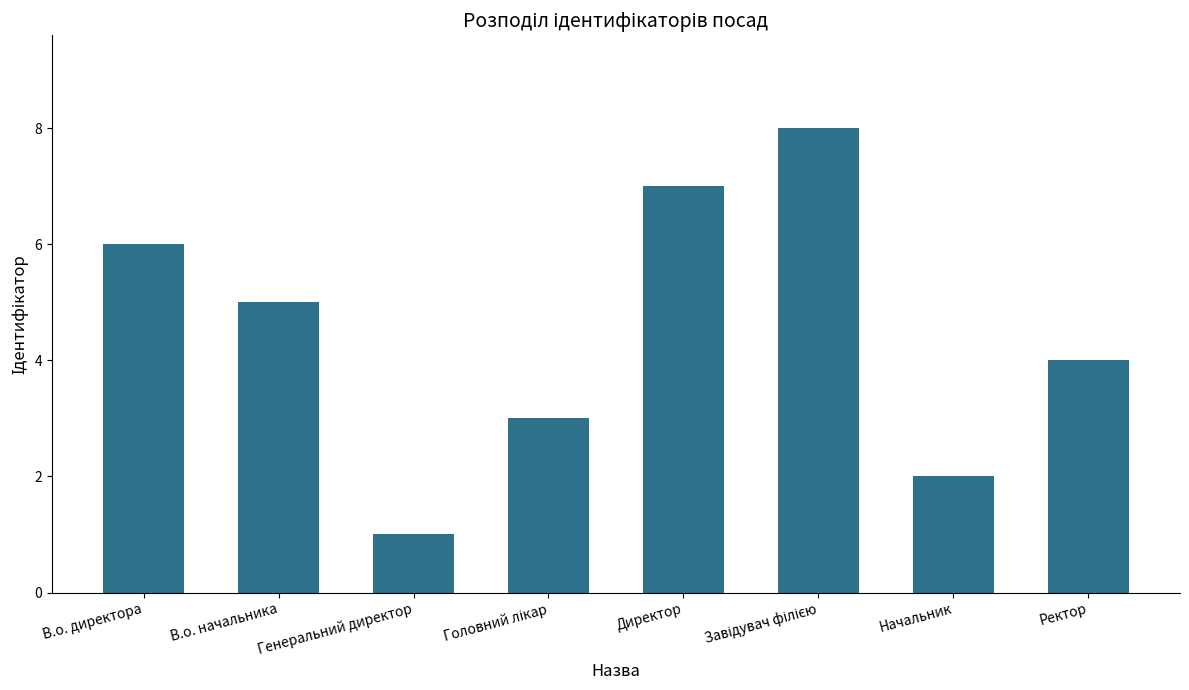

Between Директор and В.о. начальника, which is larger?

Директор